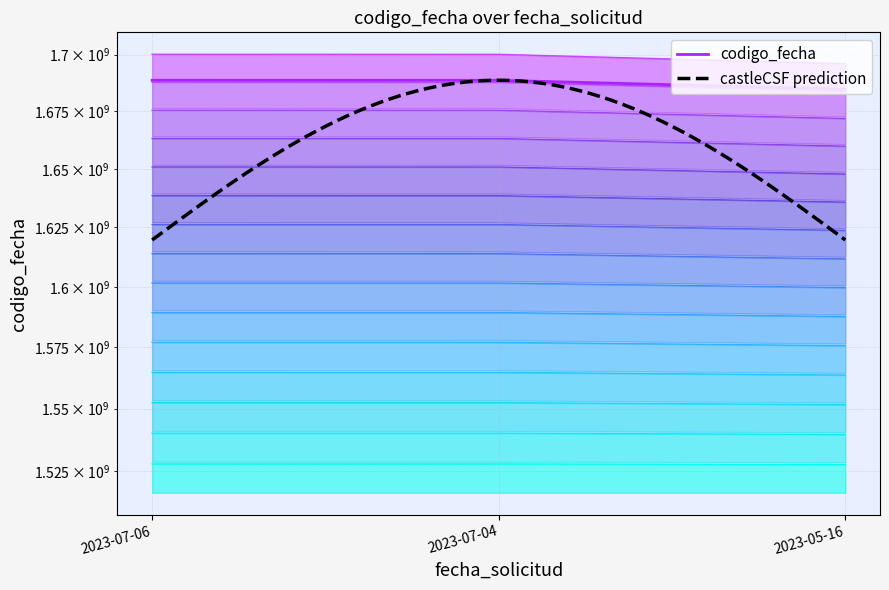

Is it true that the value at 2023-07-04 09:04:27 is 1065349235.2?

False